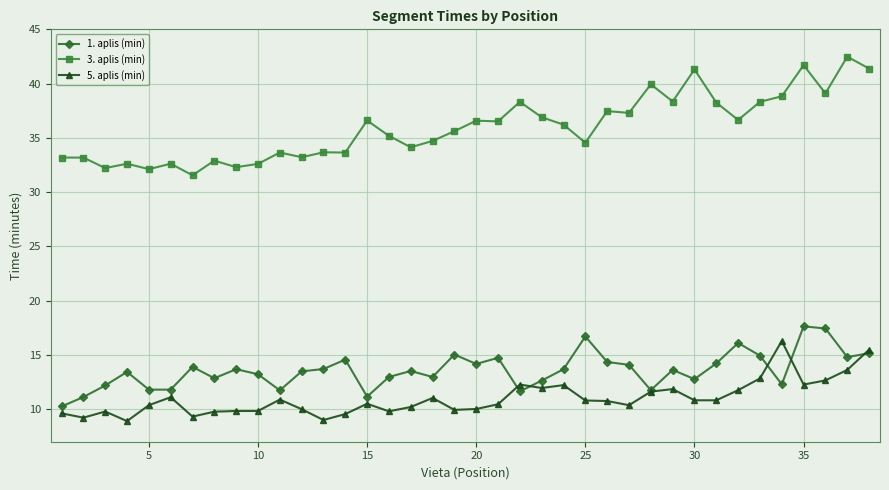

At how many categories does at least one series exceed 17?

38